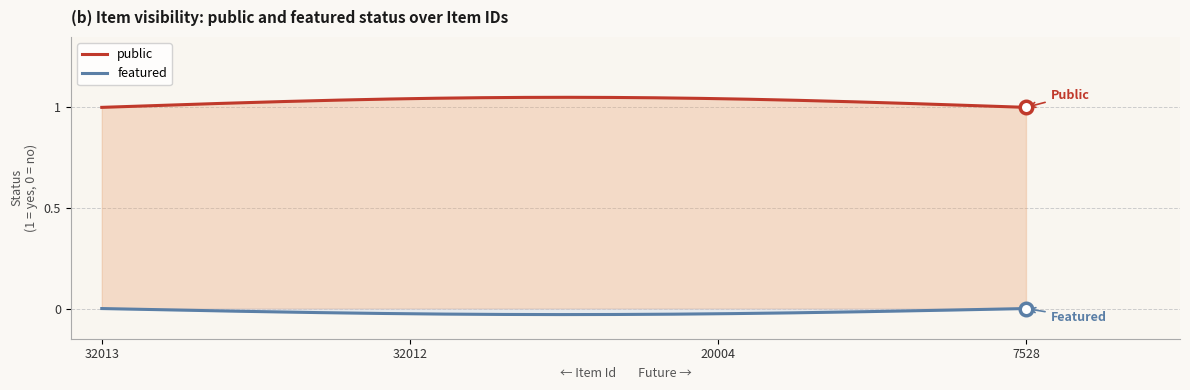

Rank the categories by featured value from lowest to highest.

32013, 32012, 20004, 7528